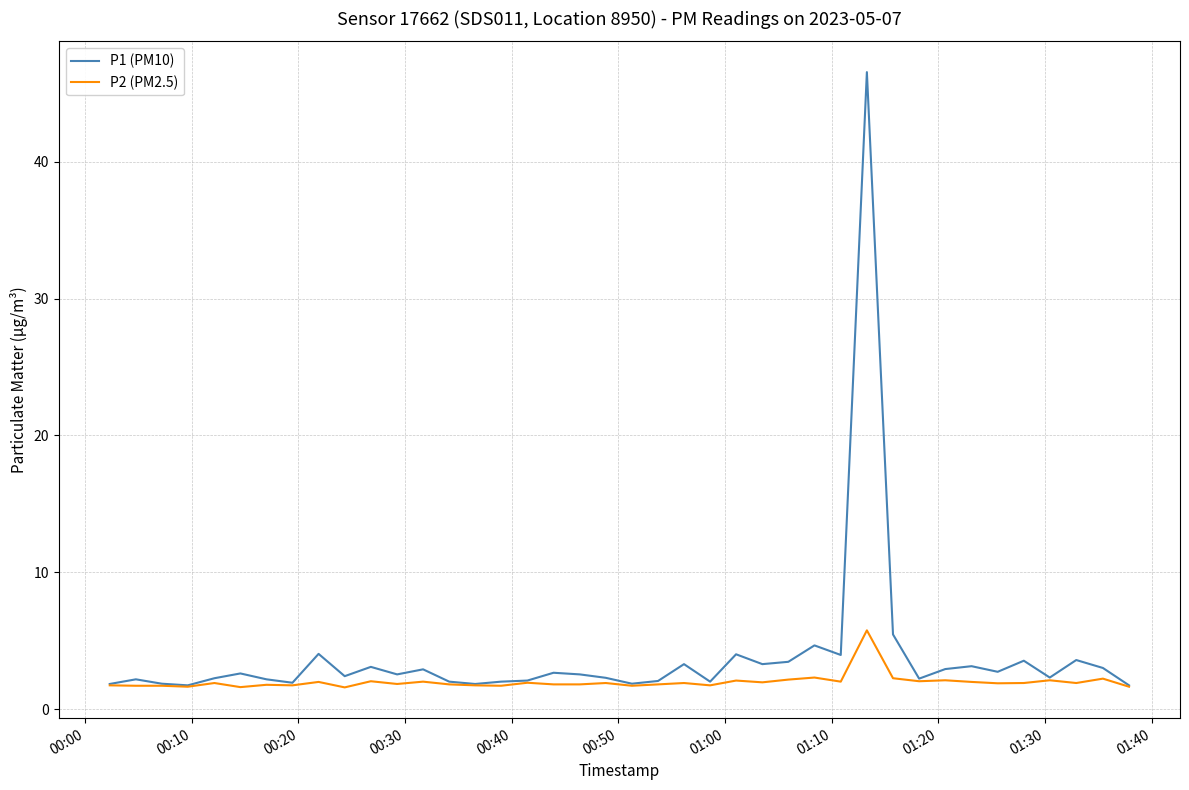

Which series has the largest range (max minus min)?

P1 (PM10)